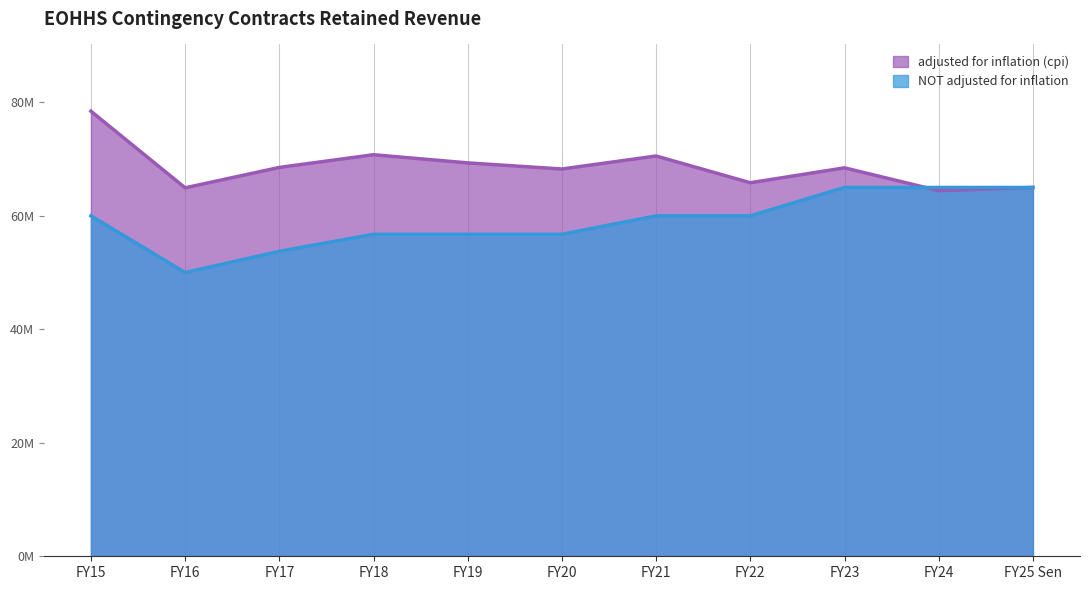

Between FY16 and FY23, which is larger?

FY23